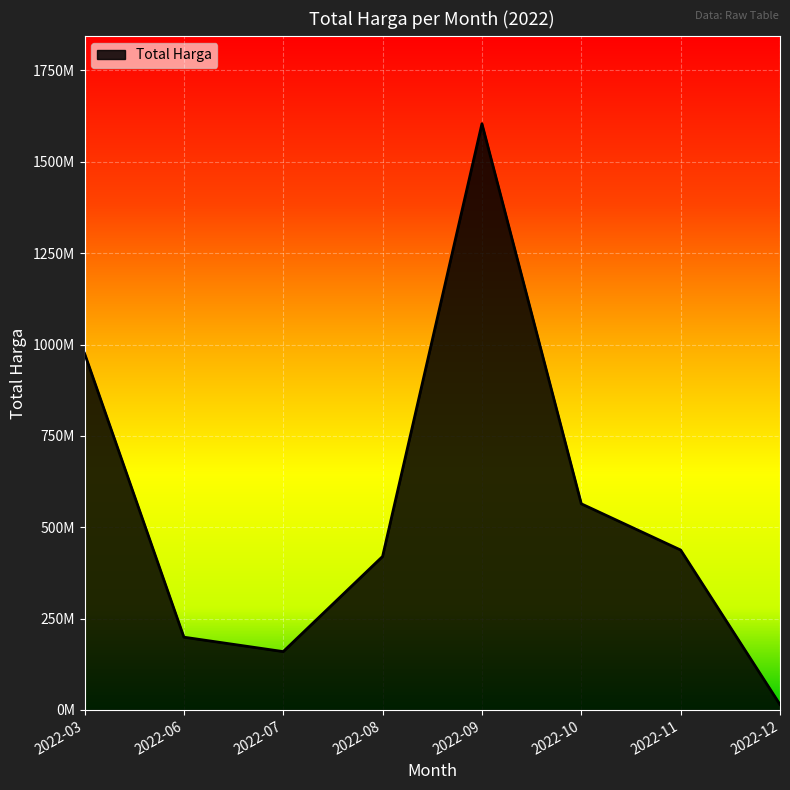

List the labels in order of value, largest first.

2022-09, 2022-03, 2022-10, 2022-11, 2022-08, 2022-06, 2022-07, 2022-12